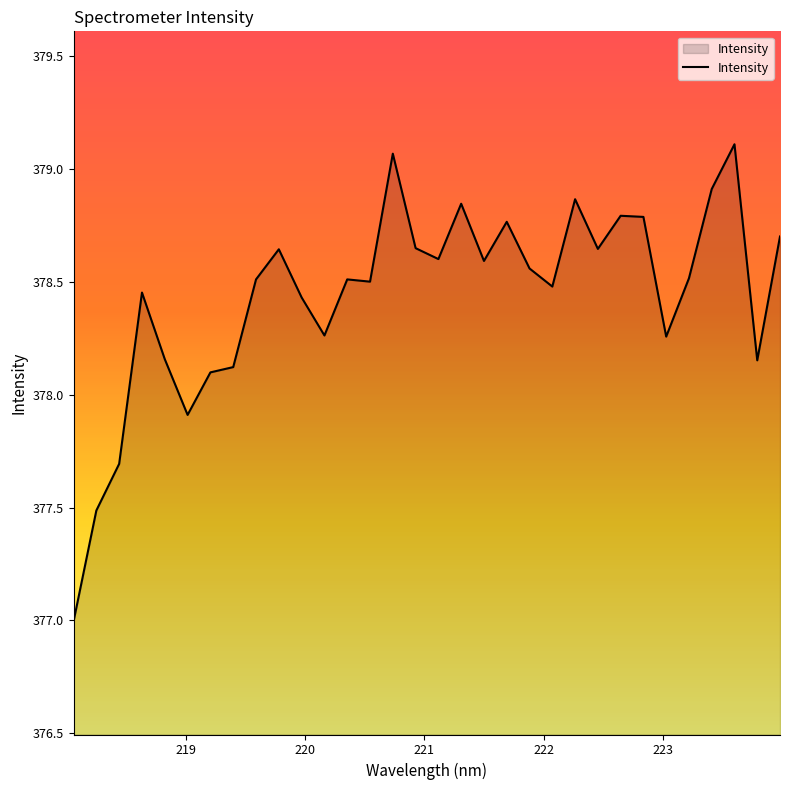

What is the minimum value shown in the chart?

377.0